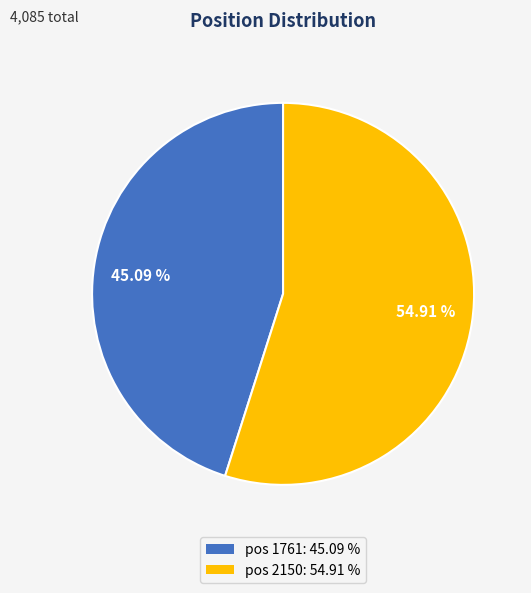

Rank the categories by value from highest to lowest.

54.91 %, 45.09 %